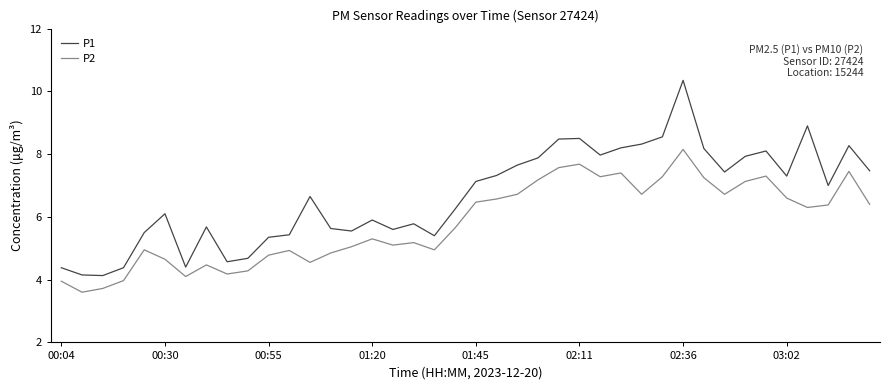

Rank the series by their average value, from highest to lowest.

P1, P2